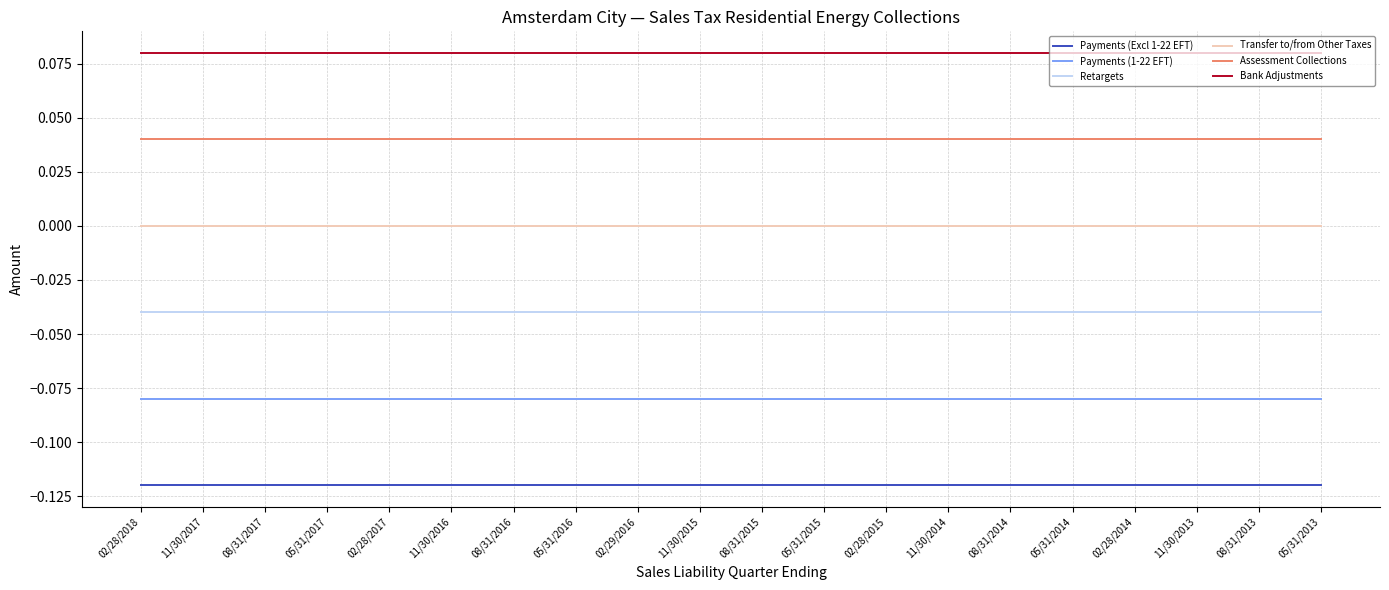

Which category has the highest value across all series?

02/28/2018